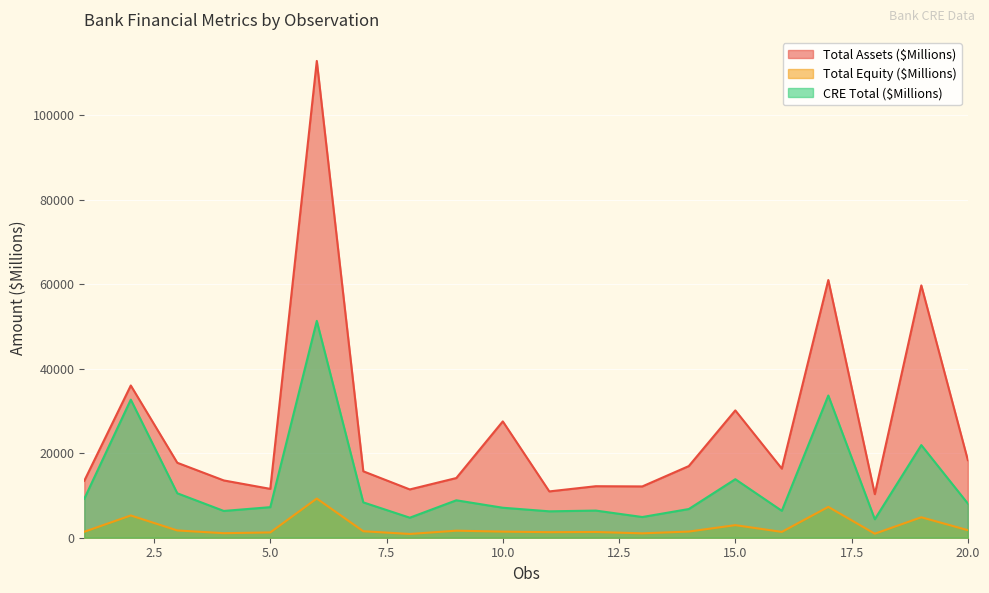

Rank the series by their average value, from highest to lowest.

Total Assets ($Millions), CRE Total ($Millions), Total Equity ($Millions)